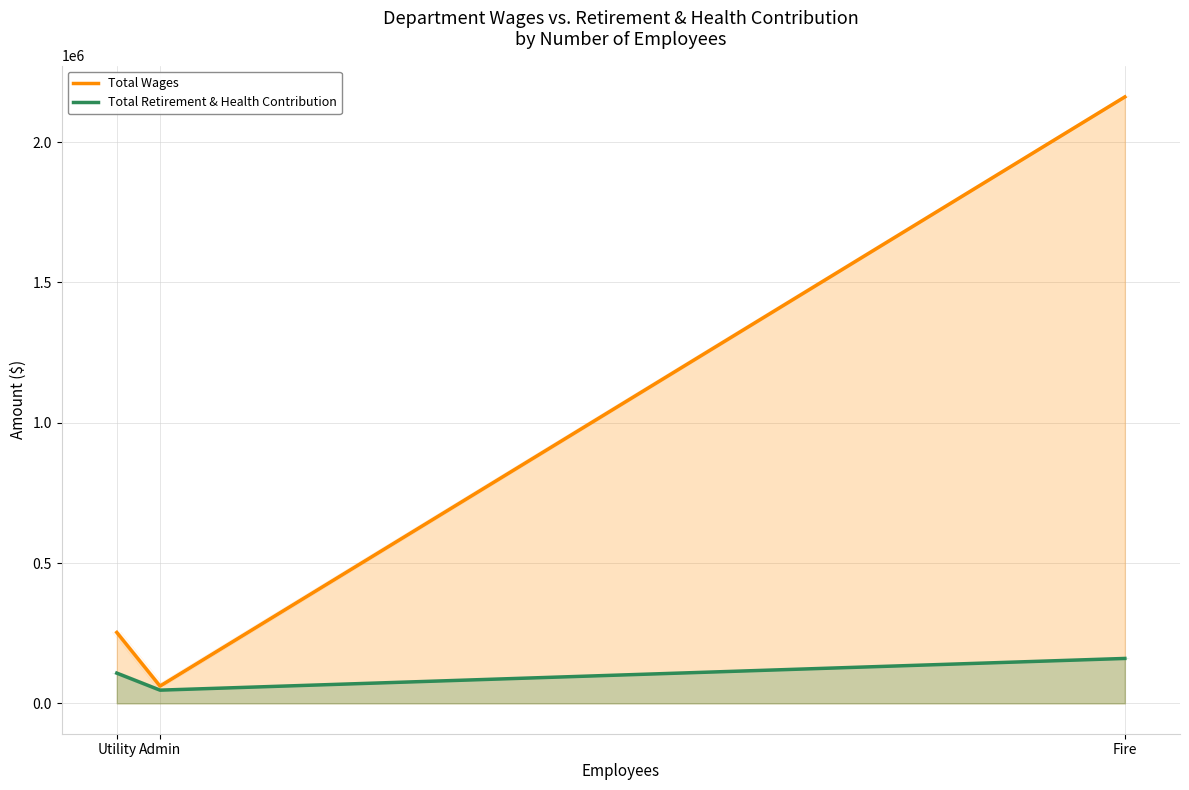

At which label is Total Retirement & Health Contribution closest to 103541?

Utility